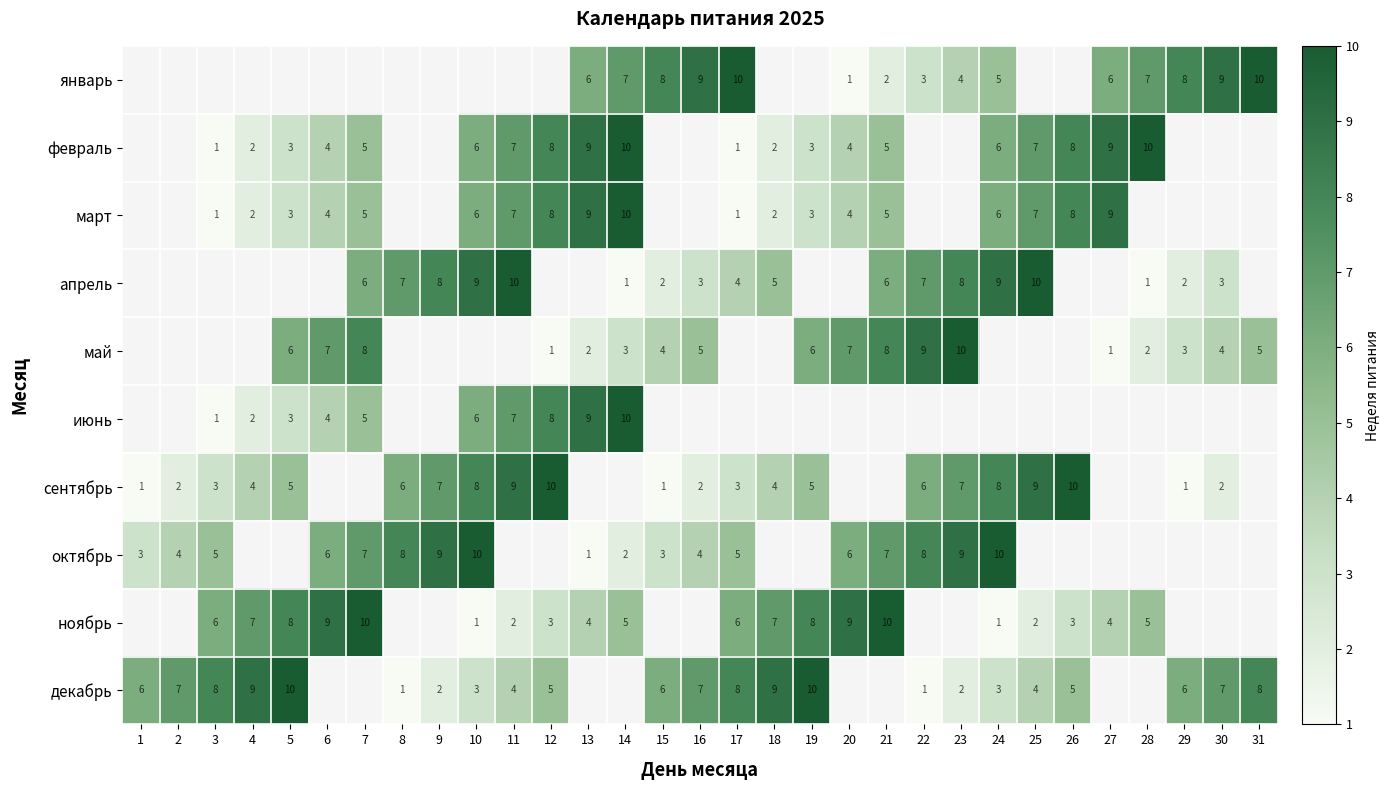

Is the value of ноябрь at 20 greater than the value of июнь at 7?

Yes